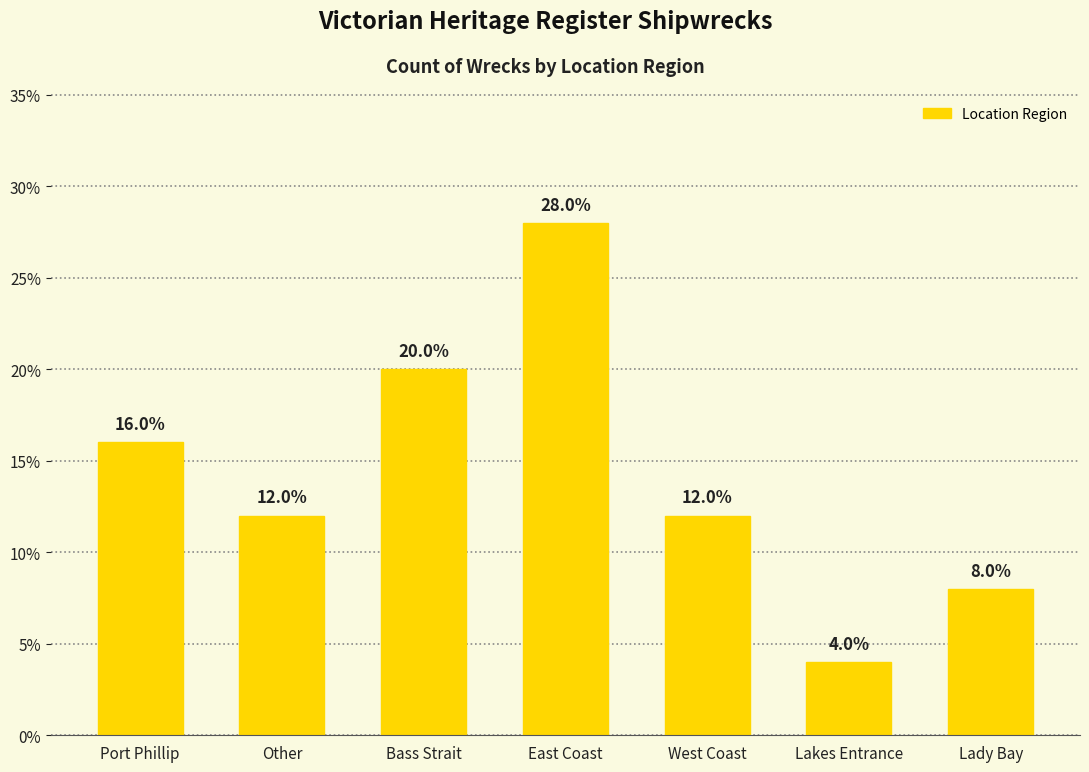

What is the difference between the values at East Coast and Lady Bay?

20.0